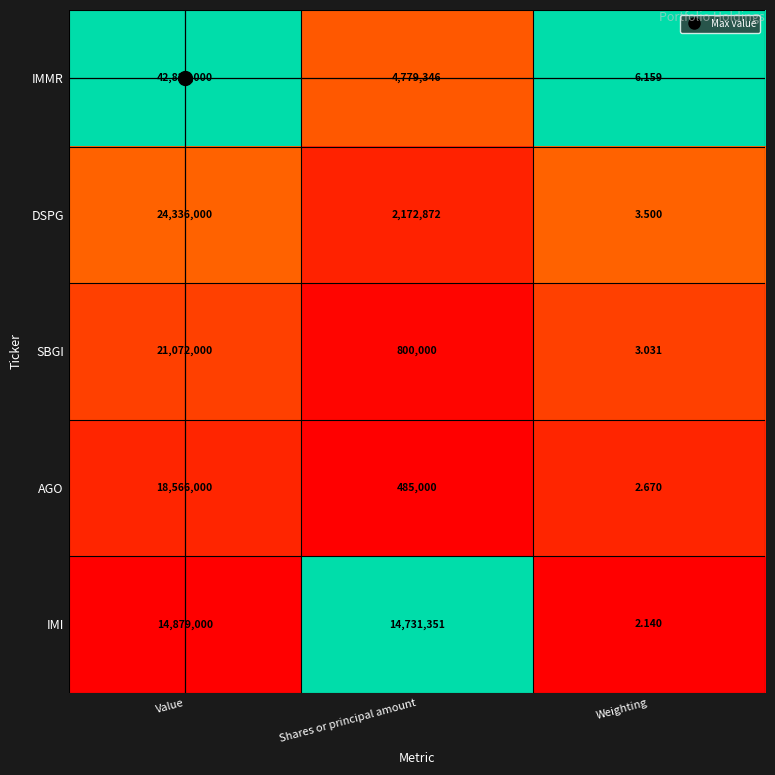

List the series in order of their peak value, highest first.

IMMR, DSPG, SBGI, AGO, IMI